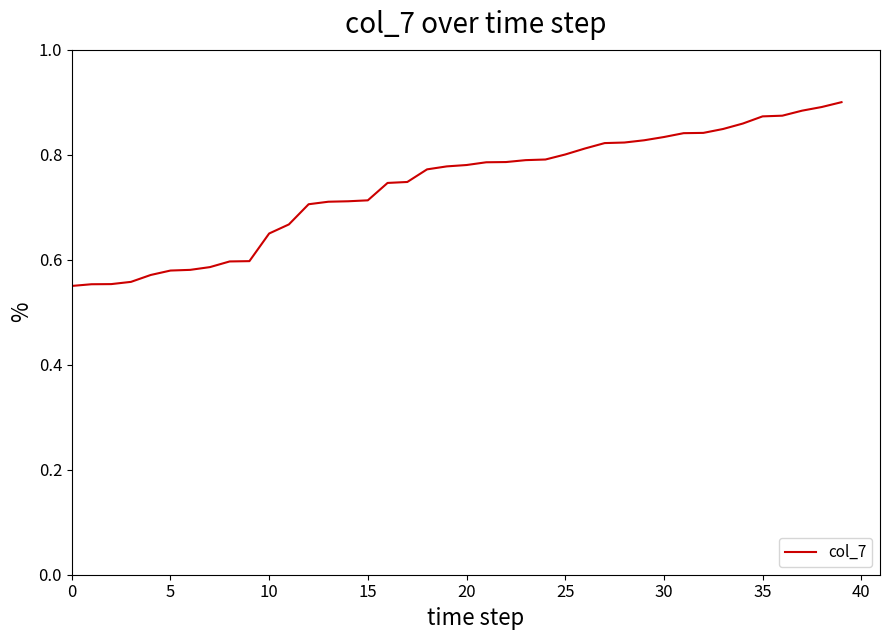

Count the values in the range 0 to 1.

40